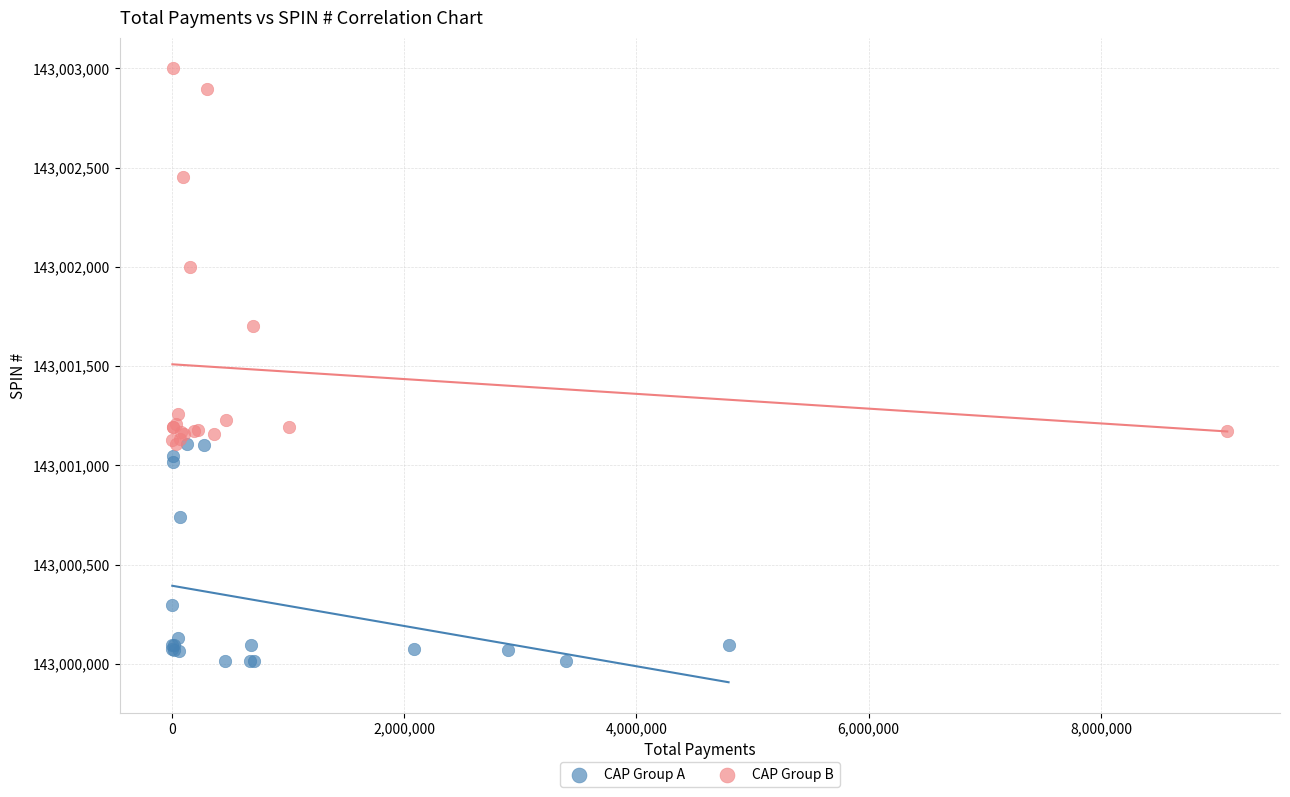

Which series has the largest Y range (max minus min)?

CAP Group B